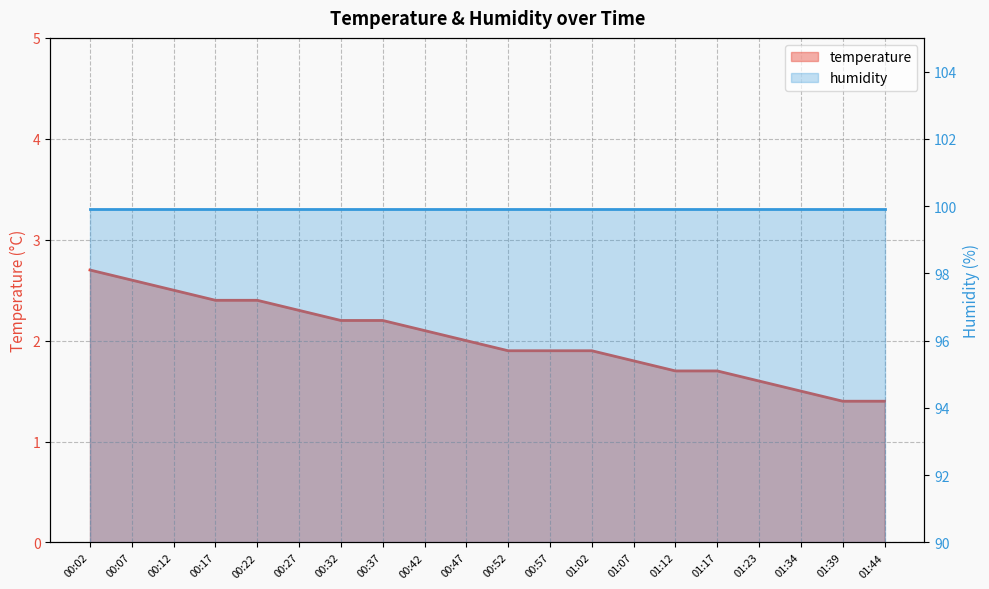

What is the smallest value displayed?

1.4